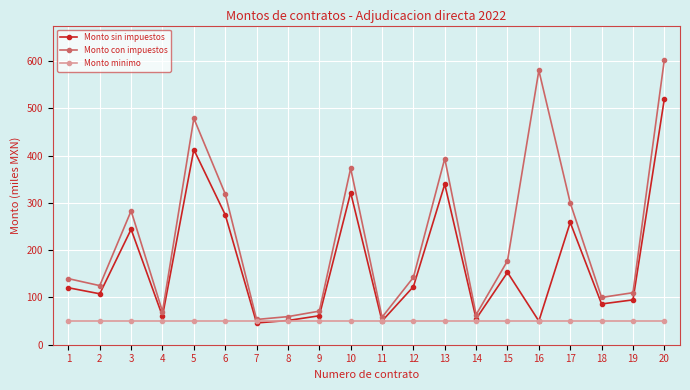

What is the average value of the Monto sin impuestos series?

171.5